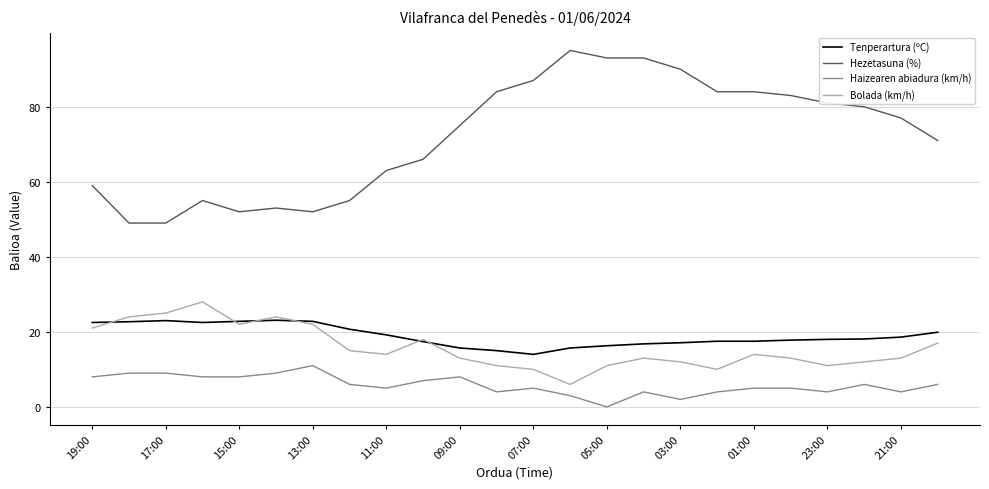

What is the lowest value of the Tenperartura (ºC) series?

14.0